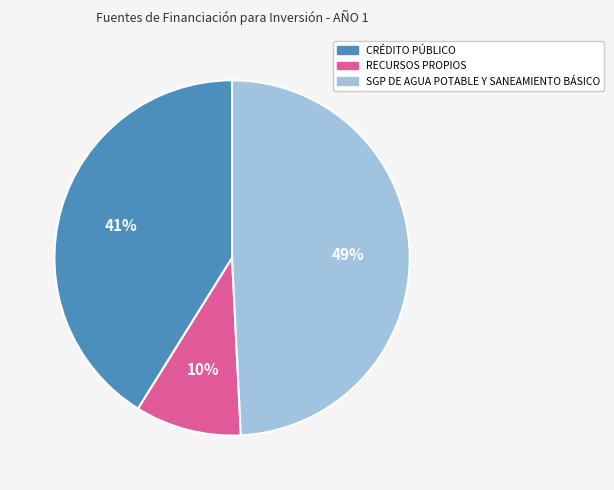

Which category has the biggest portion of the pie?

SGP DE AGUA POTABLE Y SANEAMIENTO BÁSICO